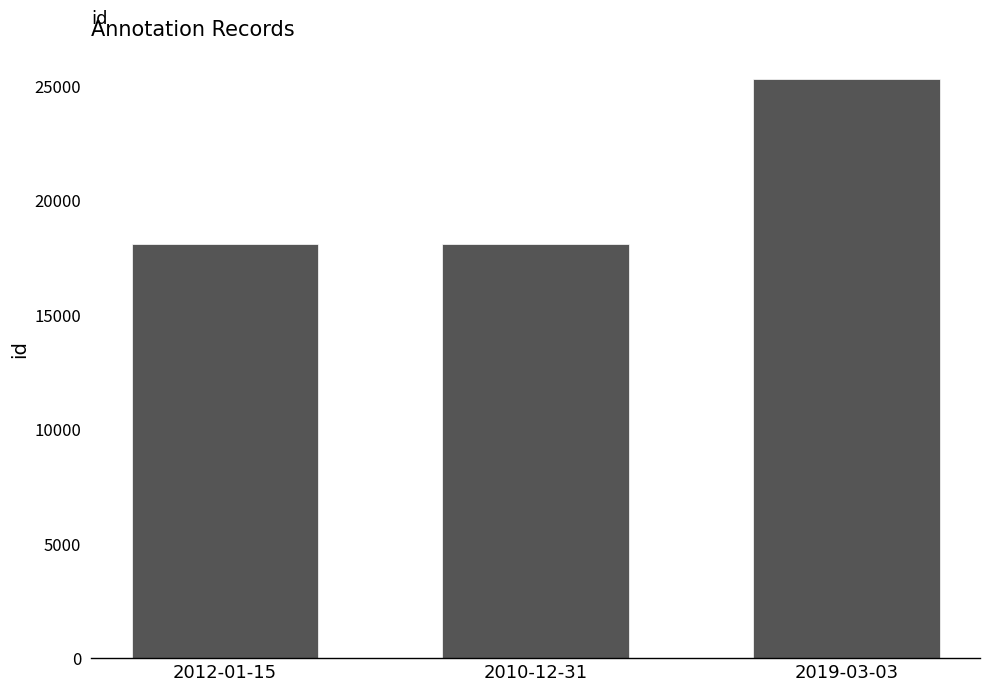

What is the average value?

20482